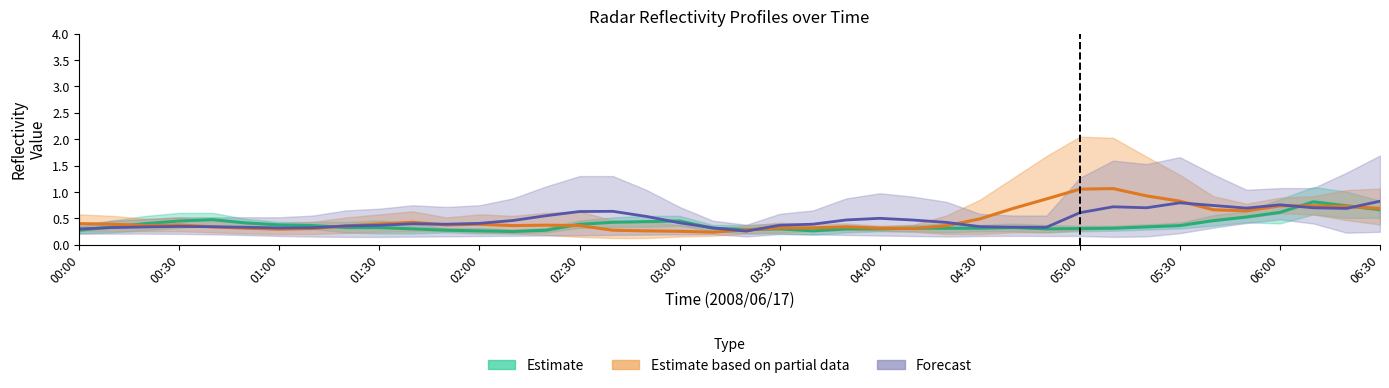

What is the average value of the Forecast series?

0.5